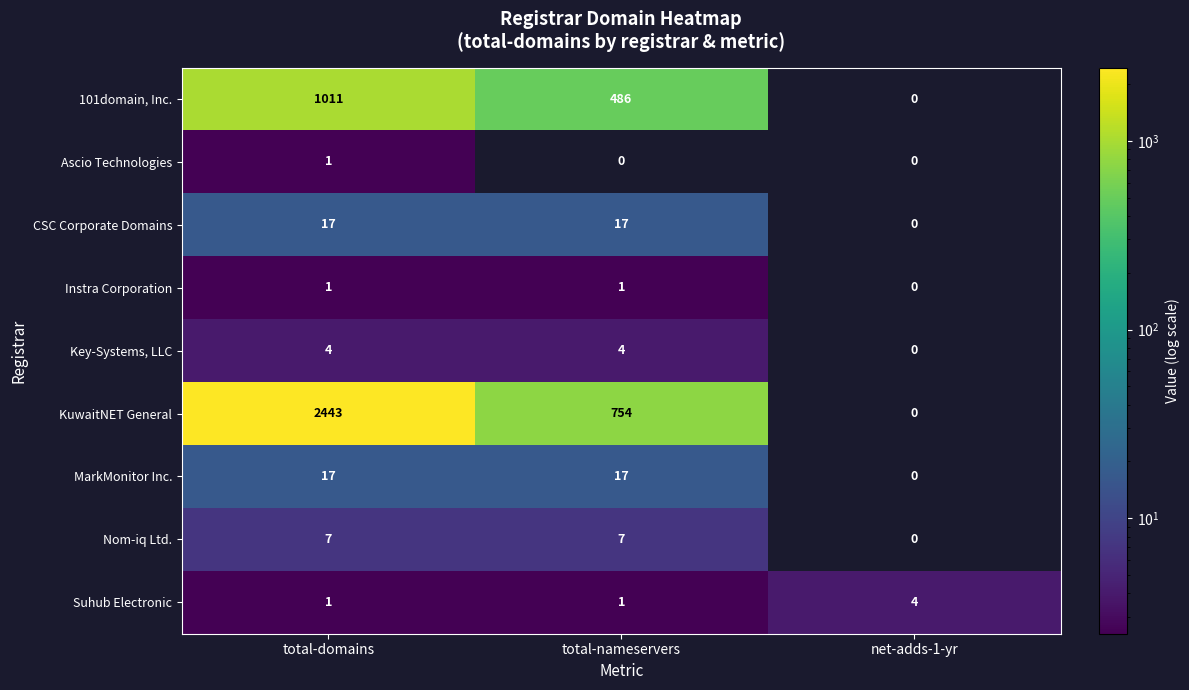

Which series has the largest range (max minus min)?

KuwaitNET General